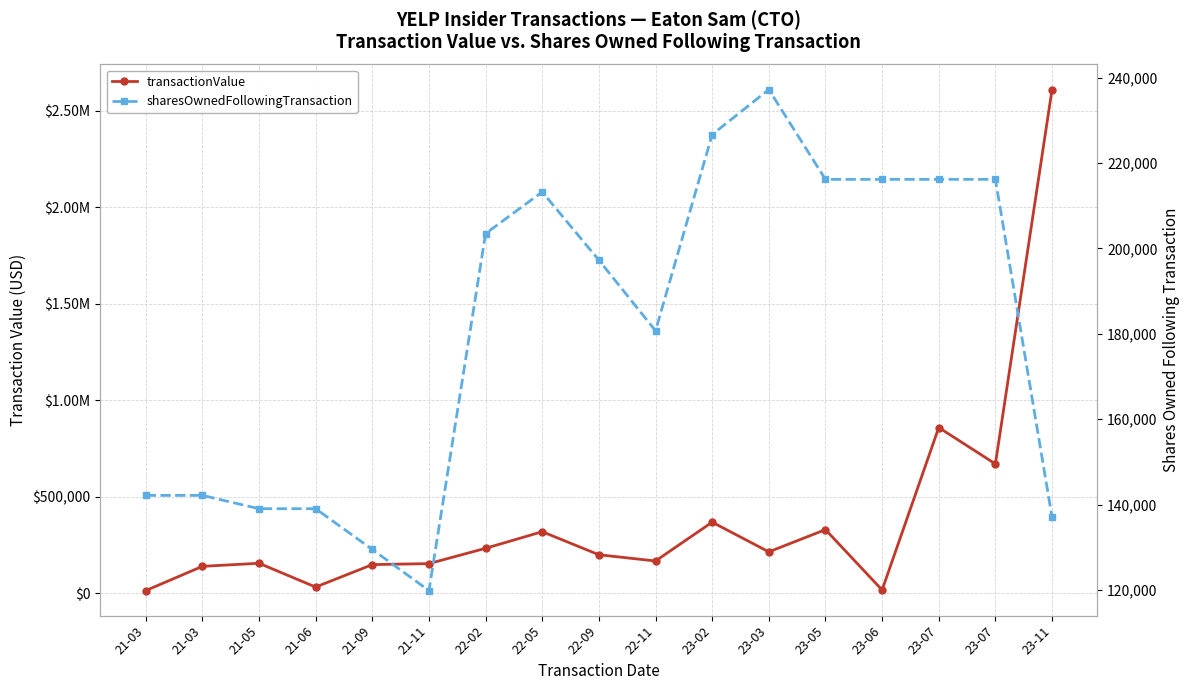

What is the difference between the second highest and second lowest values in the sharesOwnedFollowingTransaction series?

97127